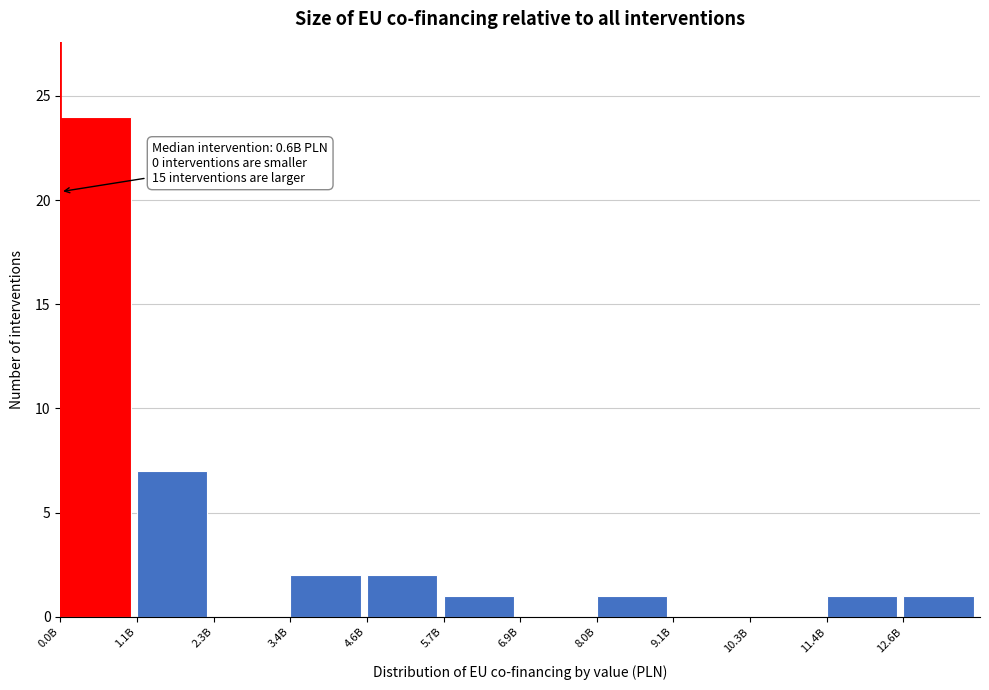

Reading left to right, list all the values displayed in this chart.

0.0B=24	1.1B=7	2.3B=0	3.4B=2	4.6B=2	5.7B=1	6.9B=0	8.0B=1	9.1B=0	10.3B=0	11.4B=1	12.6B=1